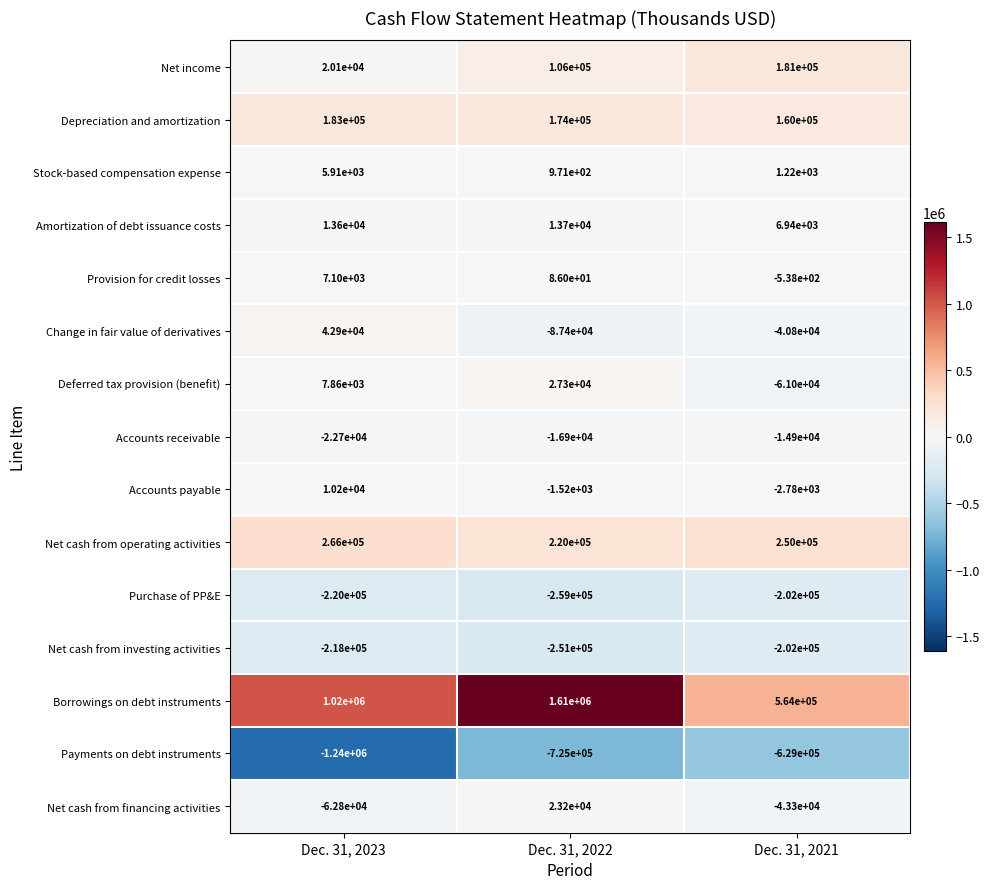

What is the difference between the highest and lowest values at Dec. 31, 2021?

1193000